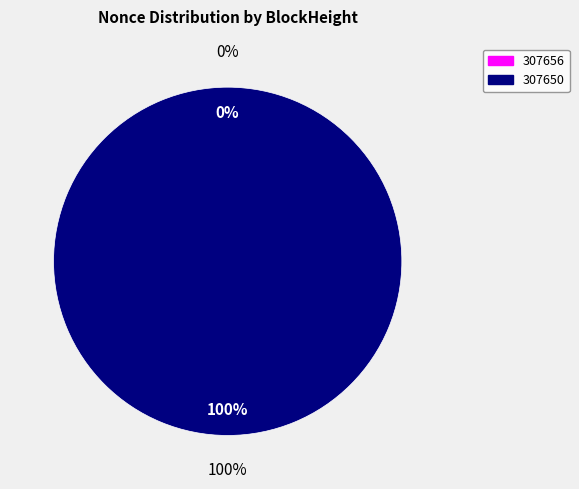

What is the largest slice in the pie chart?

307650